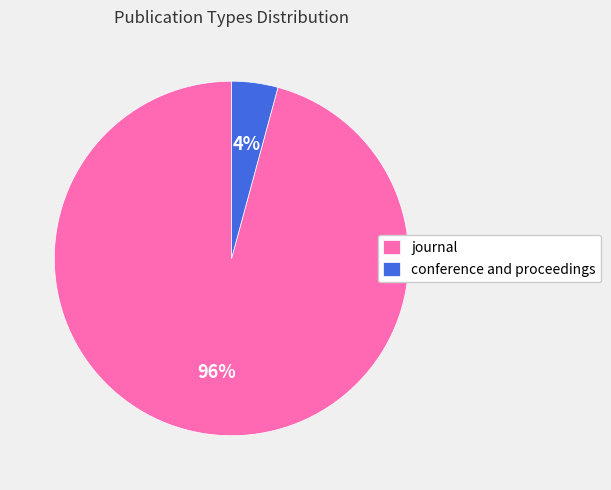

The journal slice represents 84% of the pie. True or false?

False